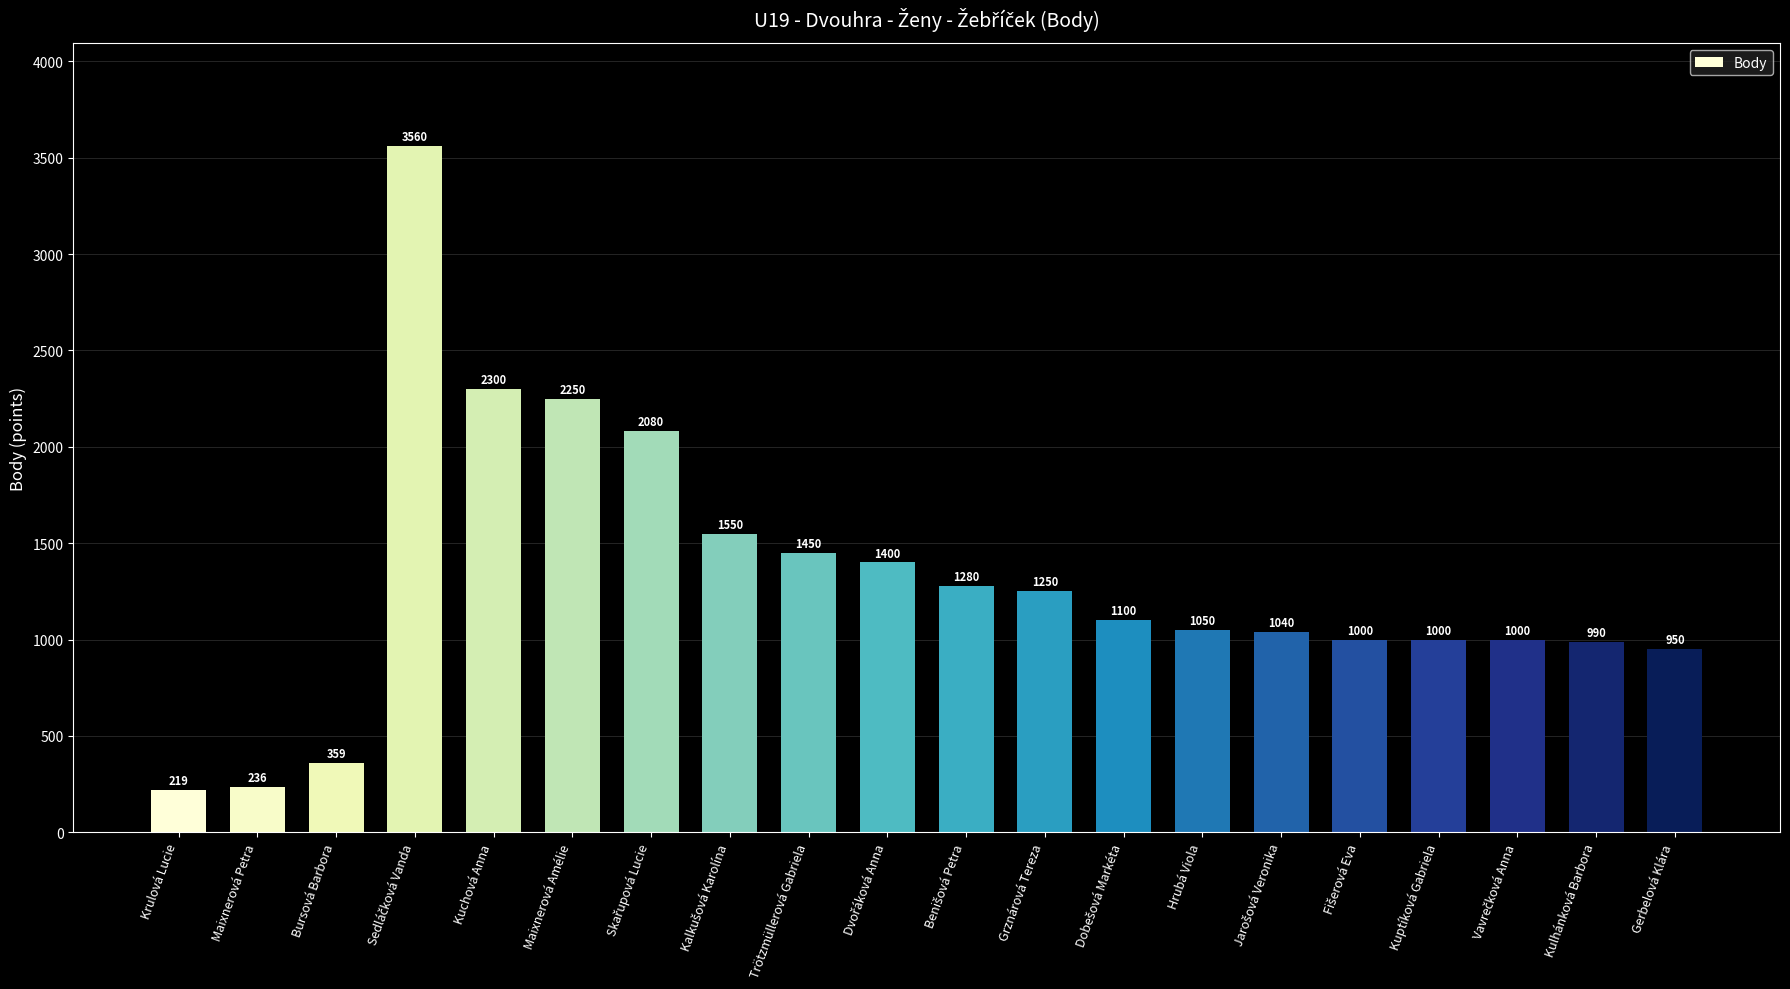

Which label corresponds to the smallest value in the chart?

Krulová Lucie